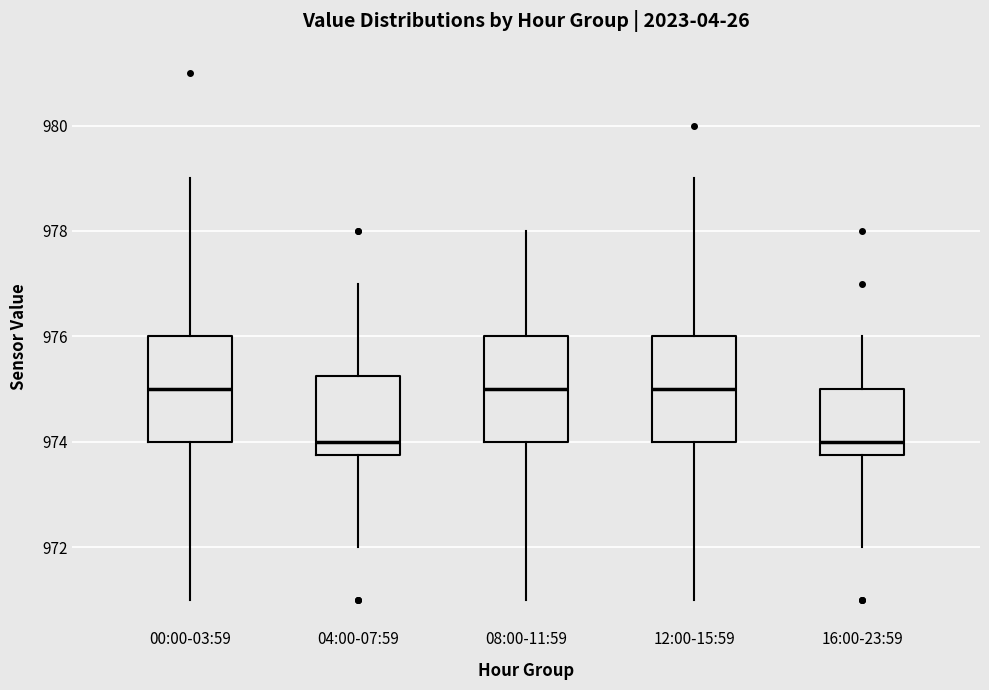

Reading left to right, read every box against the y-axis: the position of its median line, the range the box covers, and the ends of its whiskers. The values are not printed on the chart, so give them approximately, as read against the axis.

00:00-03:59: median 975.0, box 974.0 to 976.0, whiskers 971.0 to 979.0
04:00-07:59: median 974.0, box 973.8 to 975.2, whiskers 972.0 to 977.0
08:00-11:59: median 975.0, box 974.0 to 976.0, whiskers 971.0 to 978.0
12:00-15:59: median 975.0, box 974.0 to 976.0, whiskers 971.0 to 979.0
16:00-23:59: median 974.0, box 973.8 to 975.0, whiskers 972.0 to 976.0